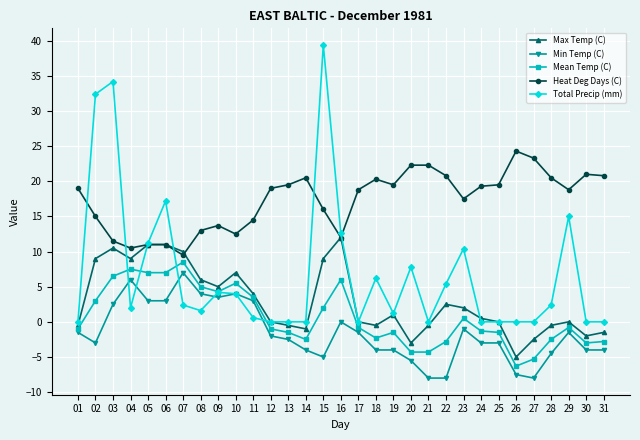

Which series has the largest total across all categories?

Heat Deg Days (C)